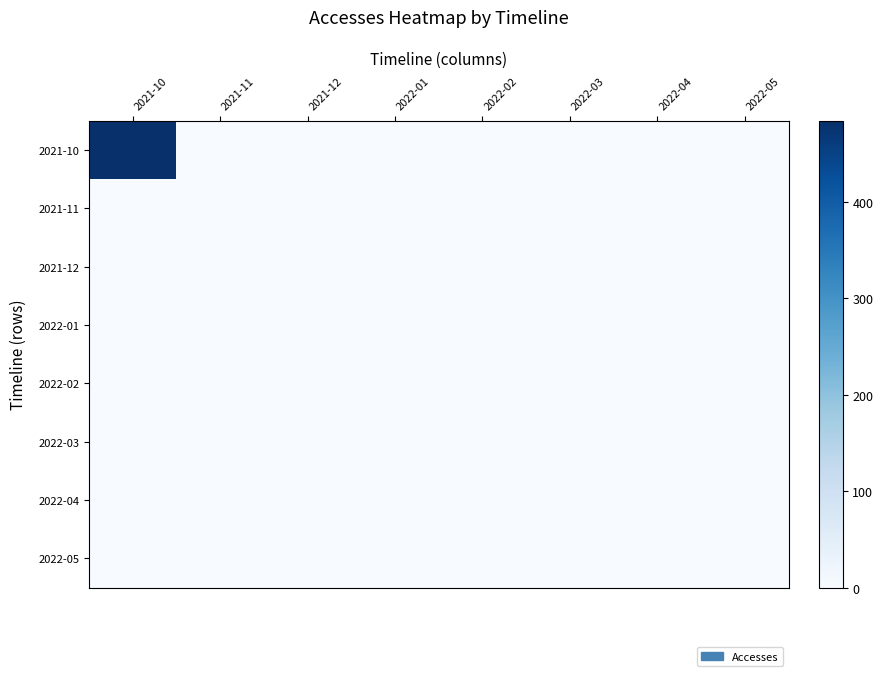

Reading left to right, what are all the values shown in this chart?

2021-10: 2021-10=484	2021-11=0	2021-12=0	2022-01=0	2022-02=0	2022-03=0	2022-04=0	2022-05=1
2021-11: 2021-10=0	2021-11=0	2021-12=0	2022-01=0	2022-02=0	2022-03=0	2022-04=0	2022-05=0
2021-12: 2021-10=0	2021-11=0	2021-12=0	2022-01=0	2022-02=0	2022-03=0	2022-04=0	2022-05=0
2022-01: 2021-10=0	2021-11=0	2021-12=0	2022-01=0	2022-02=0	2022-03=0	2022-04=0	2022-05=0
2022-02: 2021-10=0	2021-11=0	2021-12=0	2022-01=0	2022-02=0	2022-03=0	2022-04=0	2022-05=0
2022-03: 2021-10=0	2021-11=0	2021-12=0	2022-01=0	2022-02=0	2022-03=0	2022-04=0	2022-05=0
2022-04: 2021-10=0	2021-11=0	2021-12=0	2022-01=0	2022-02=0	2022-03=0	2022-04=0	2022-05=0
2022-05: 2021-10=1	2021-11=0	2021-12=0	2022-01=0	2022-02=0	2022-03=0	2022-04=0	2022-05=1